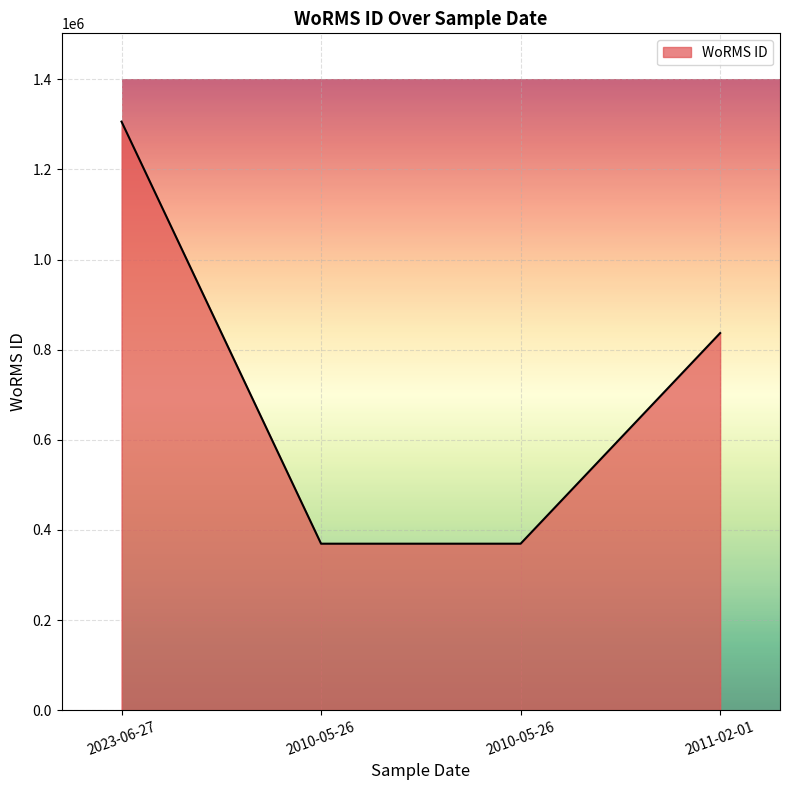

Where does the data first go above 836917?

2023-06-27